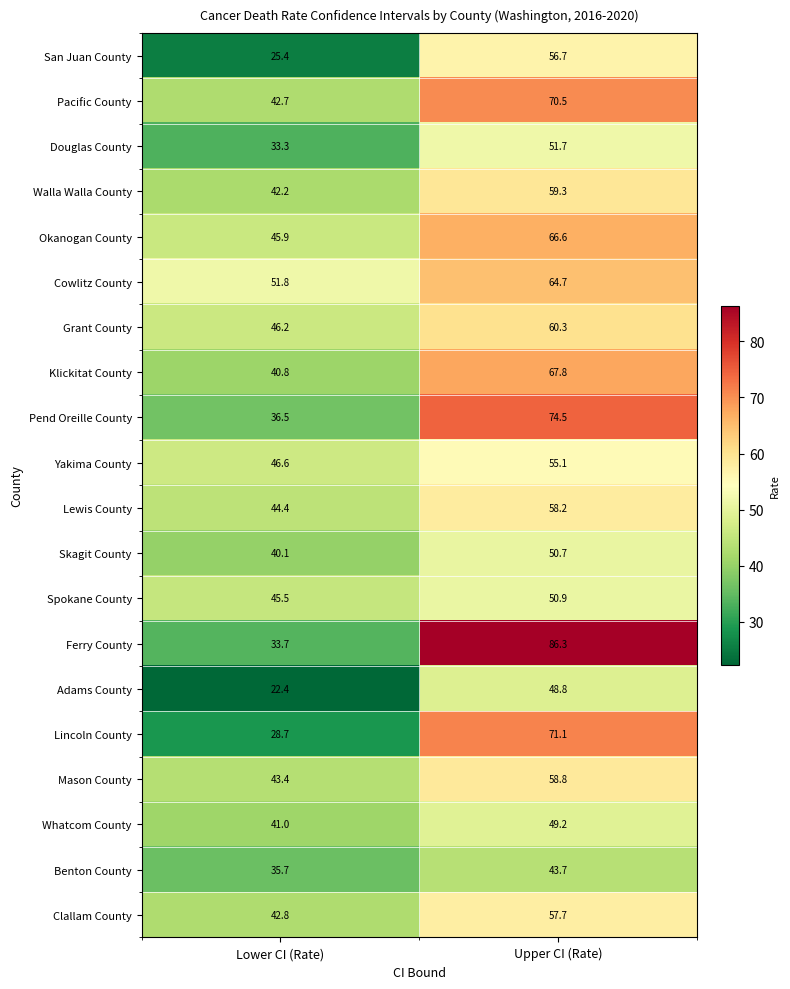

The value of Ferry County at Upper CI (Rate) is 86.3. True or false?

True